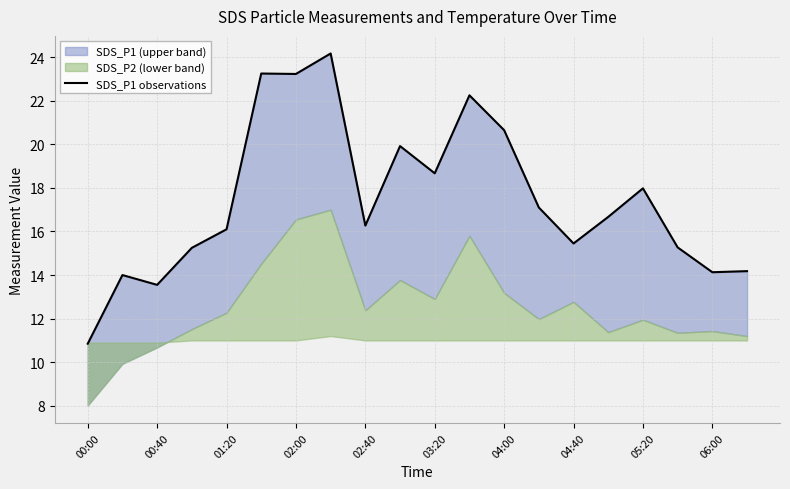

Does the chart display data point markers on the line(s)?

No